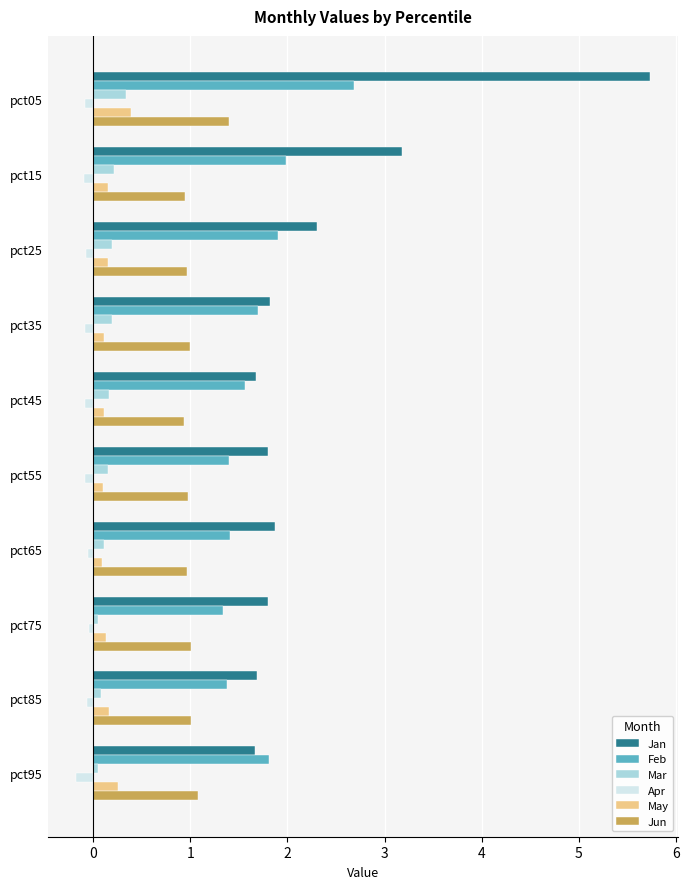

Which series has the largest total across all categories?

Jan